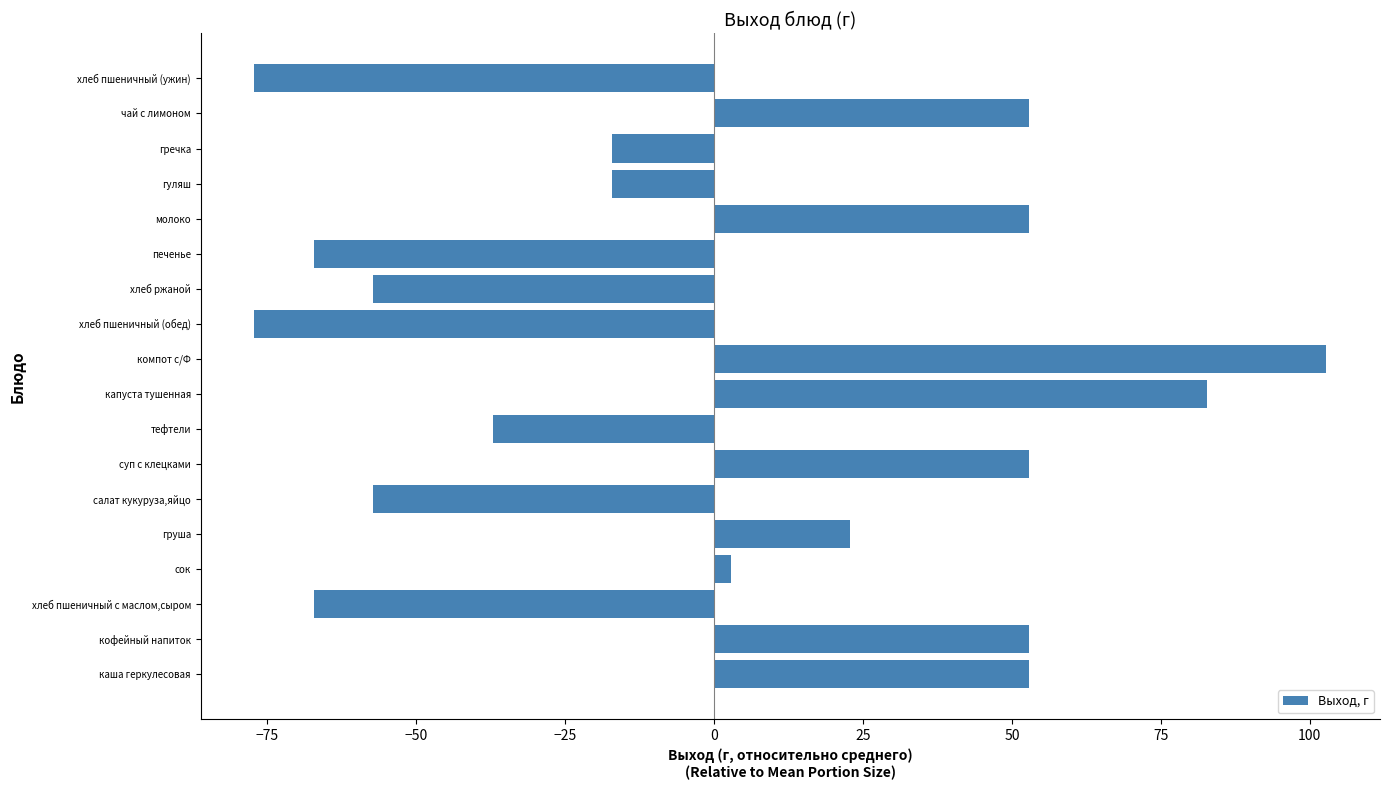

What is the difference between the values at компот с/Ф and салат кукуруза,яйцо?

160.0